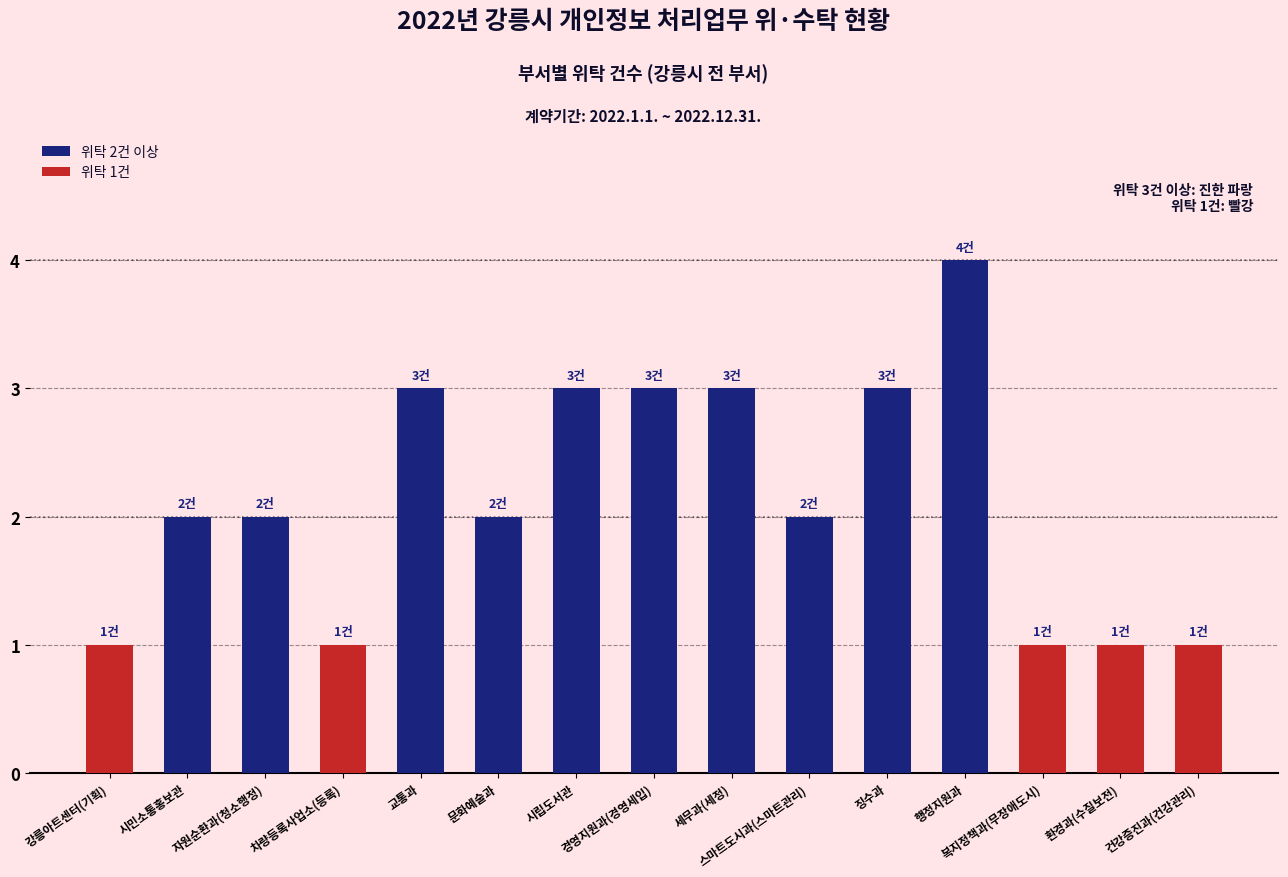

What is the label of the 11th bar from the left?

징수과